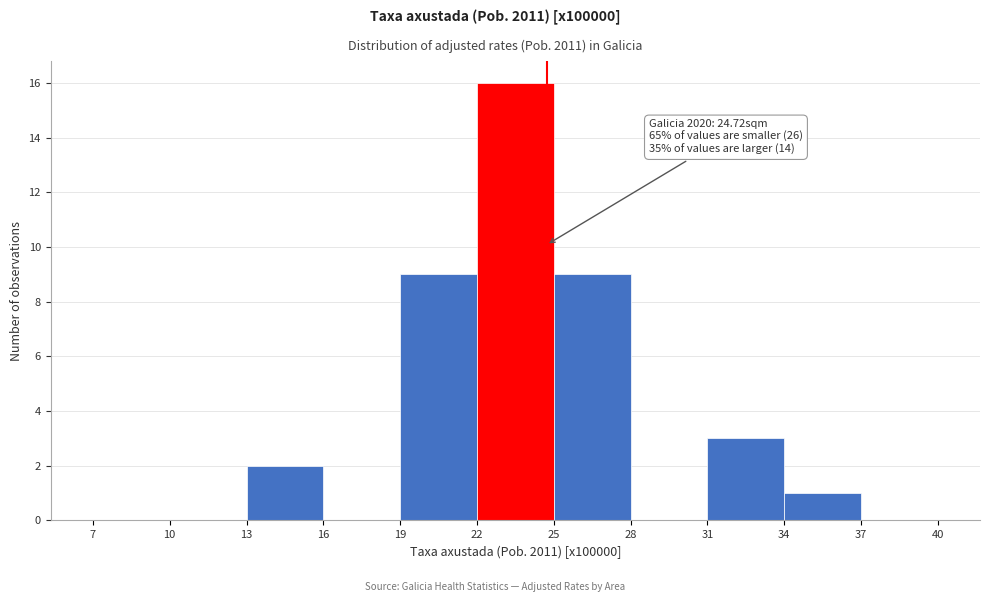

Over which range of the x-axis is the bar tallest?

22 to 25